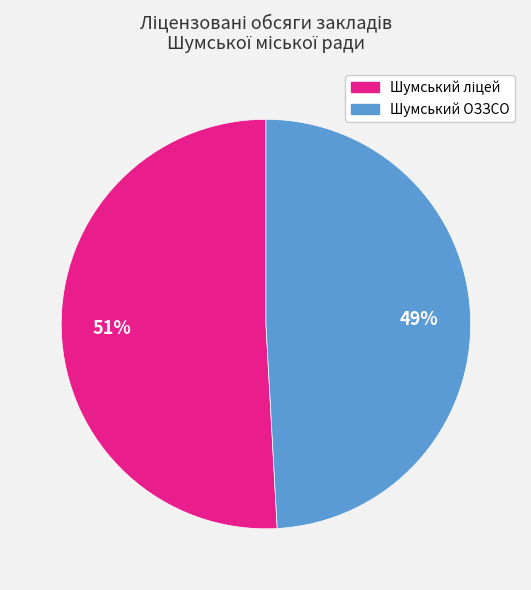

To the nearest percent, what is the average slice percentage?

50%